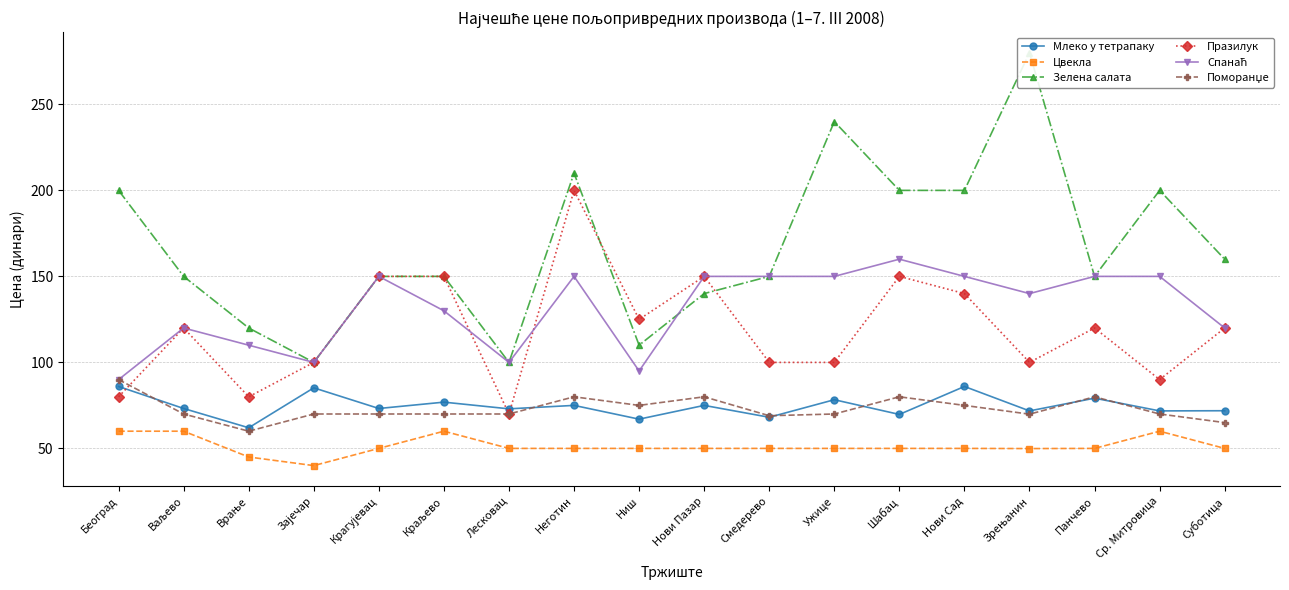

How many series are shown in this chart?

6